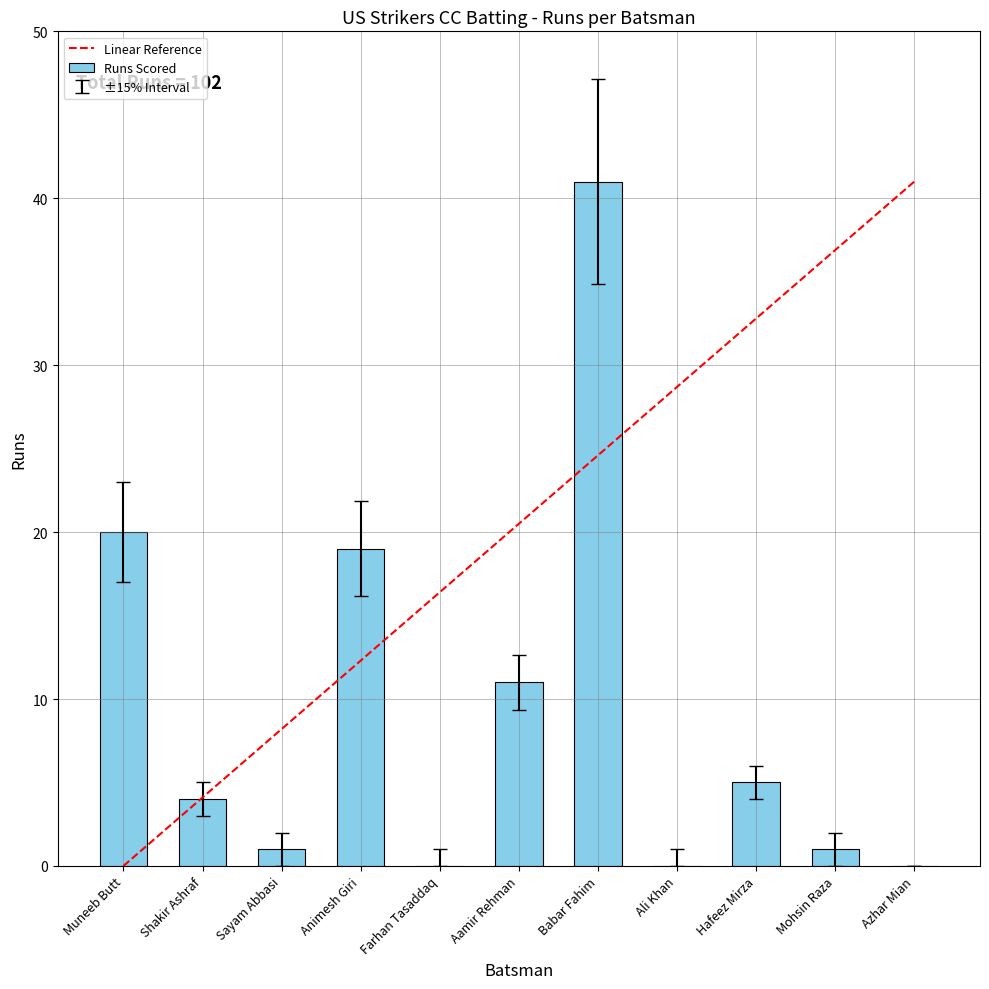

Between Shakir Ashraf and Babar Fahim, which is larger?

Babar Fahim